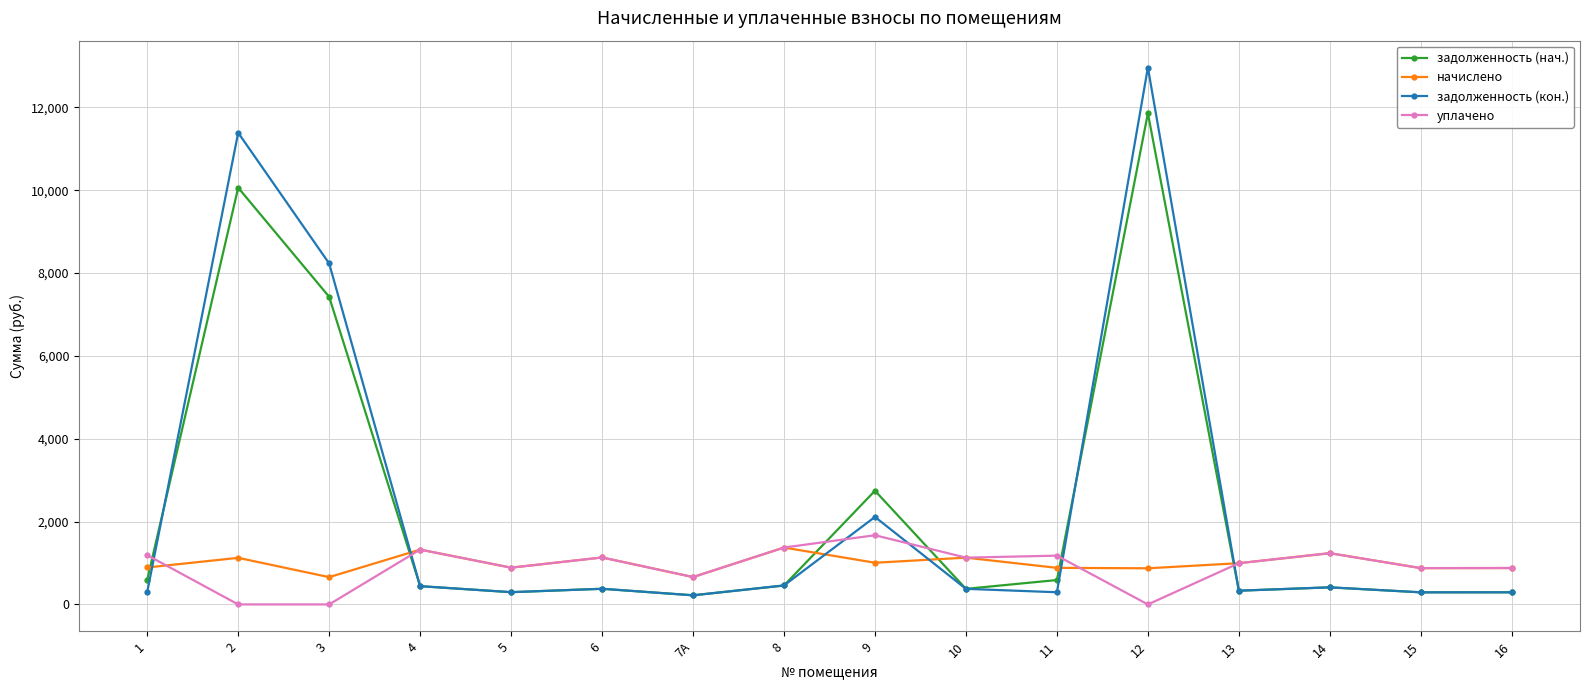

Is the value of задолженность (кон.) at 16 greater than the value of уплачено at 8?

No